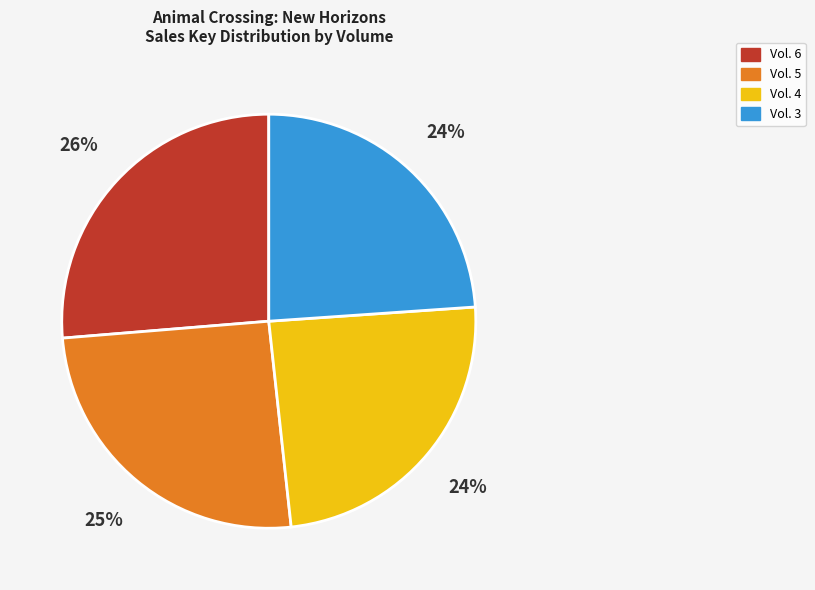

True or false: Vol. 4 accounts for 32% of the total.

False